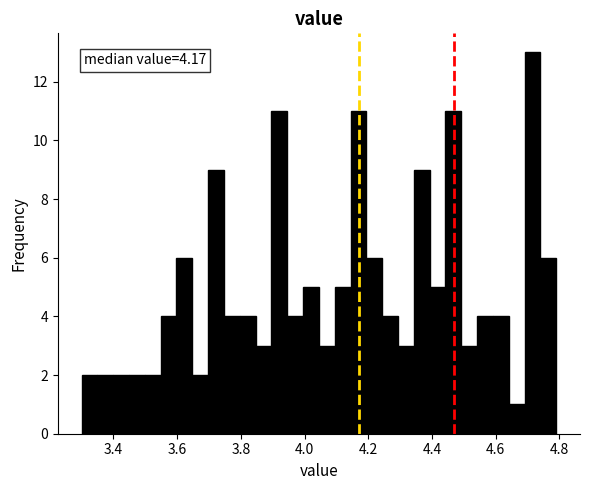

Read against the x-axis, roughly where is the centre of the tallest bar?

4.72